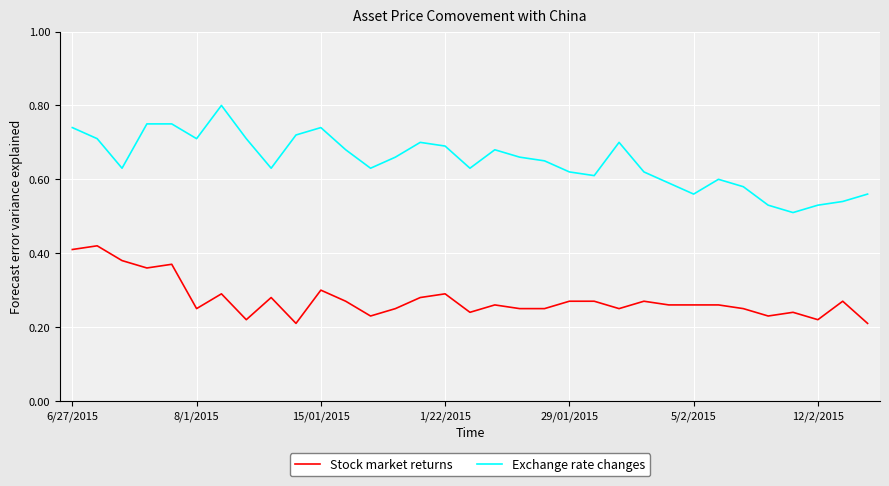

What is the sum of all Stock market returns values?

9.1